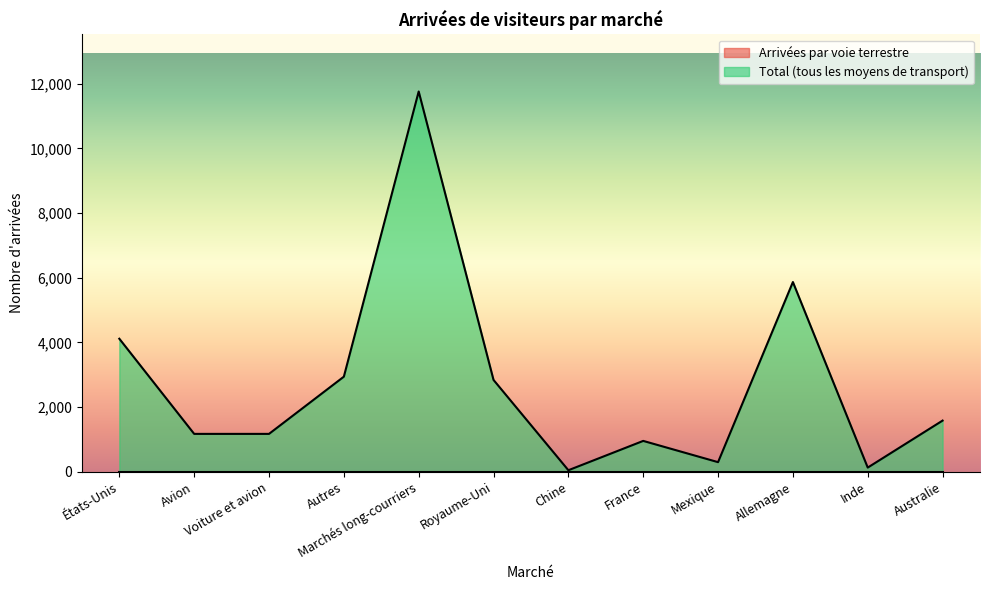

Which has a higher value, Voiture et avion or Inde?

Voiture et avion